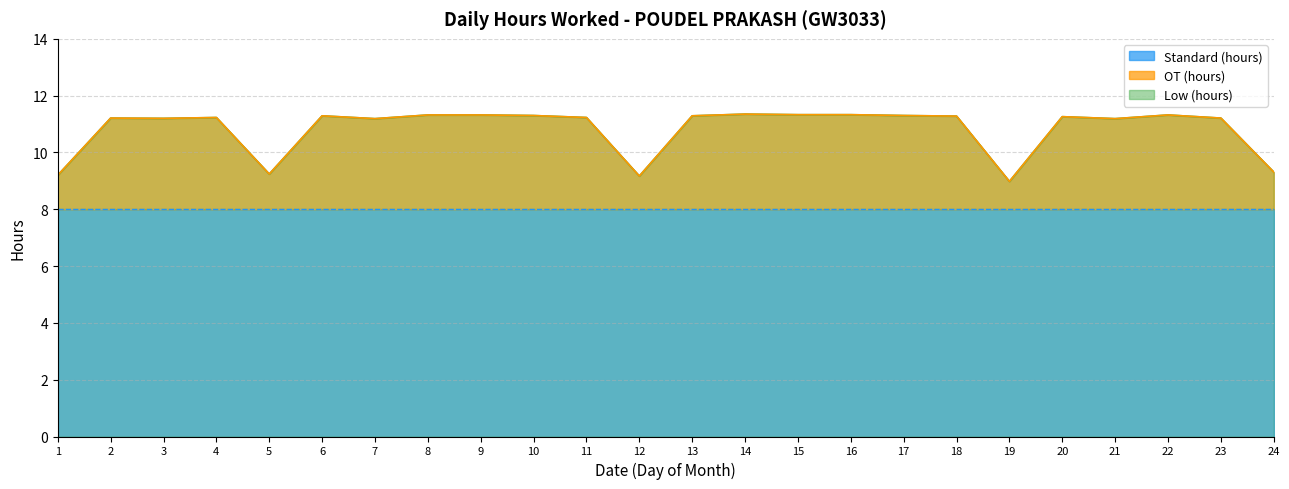

What value does the Low (hours) series have at 18?

11.3